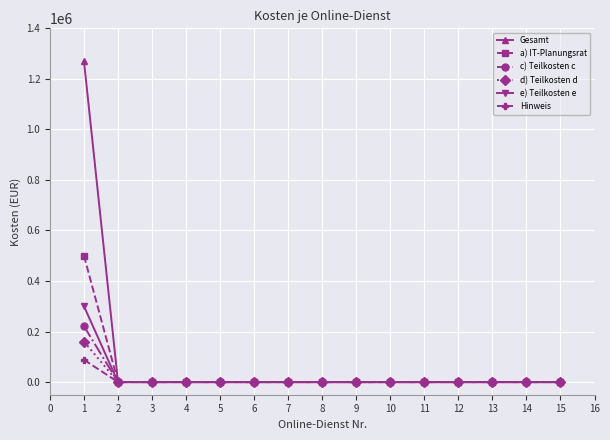

Is the value of e) Teilkosten e at 1 greater than the value of Hinweis at 6?

Yes